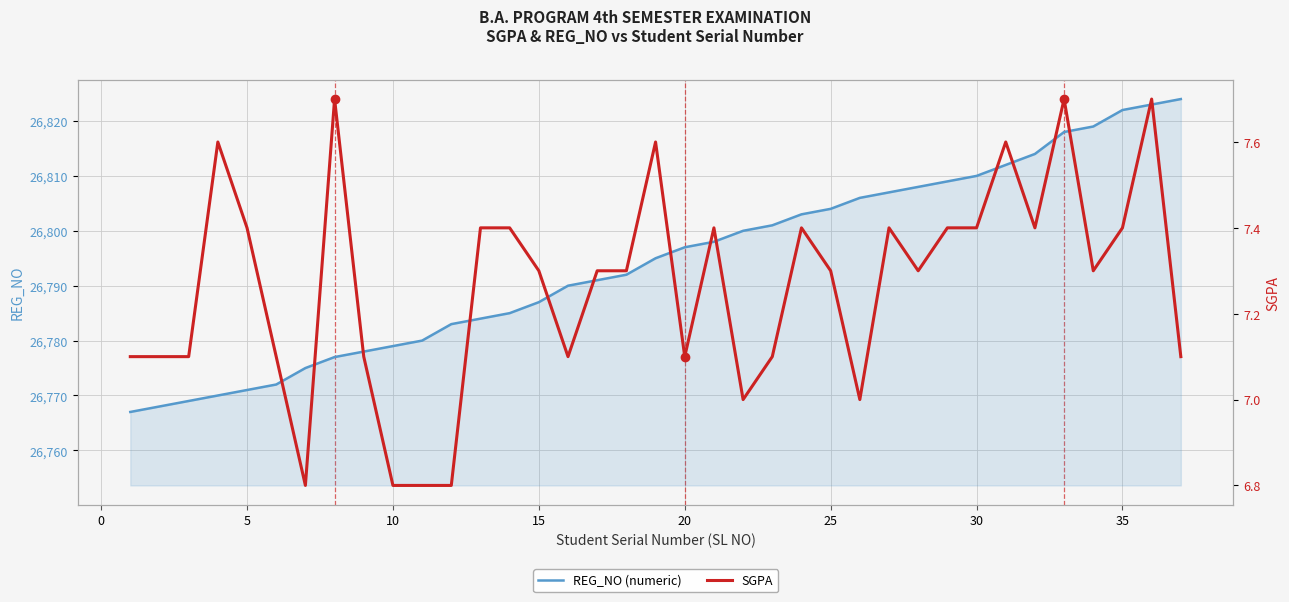

What is the difference between the second highest and second lowest values in the SGPA series?

0.9